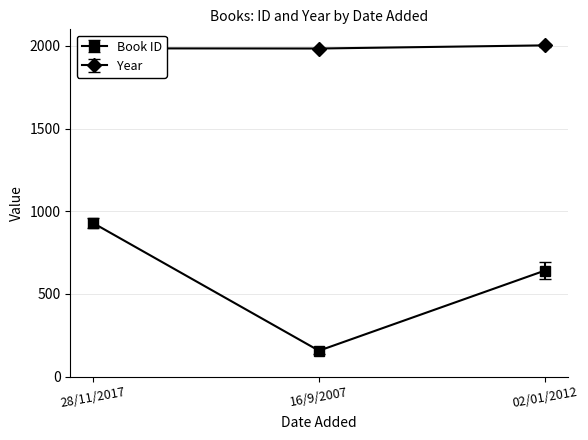

The value of Year at 28/11/2017 is 1985. True or false?

True